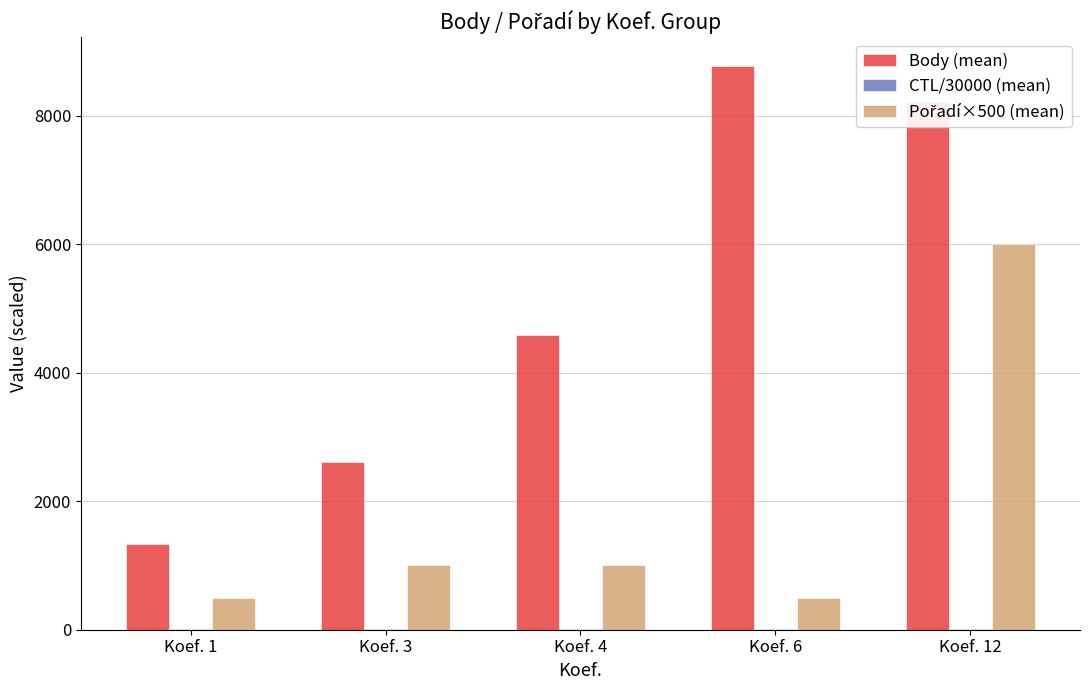

At which category is the sum across all series the highest?

Koef. 12